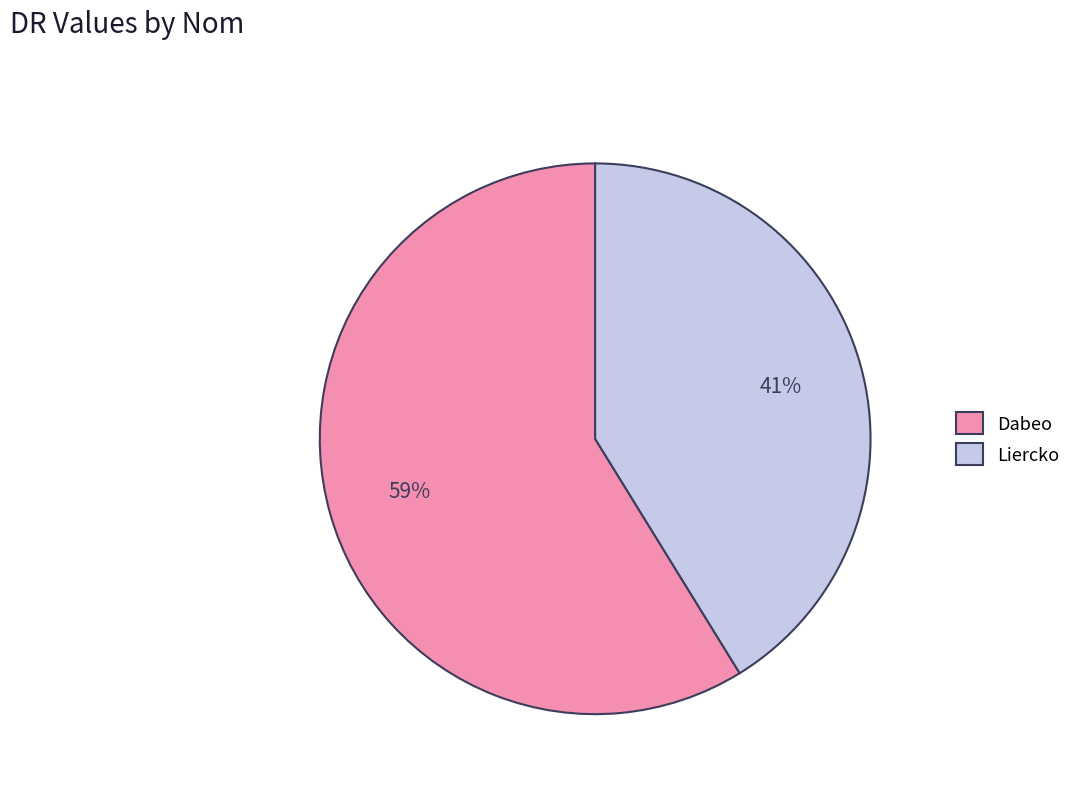

Approximately how many times larger is the value at Dabeo compared to Liercko?

1.4